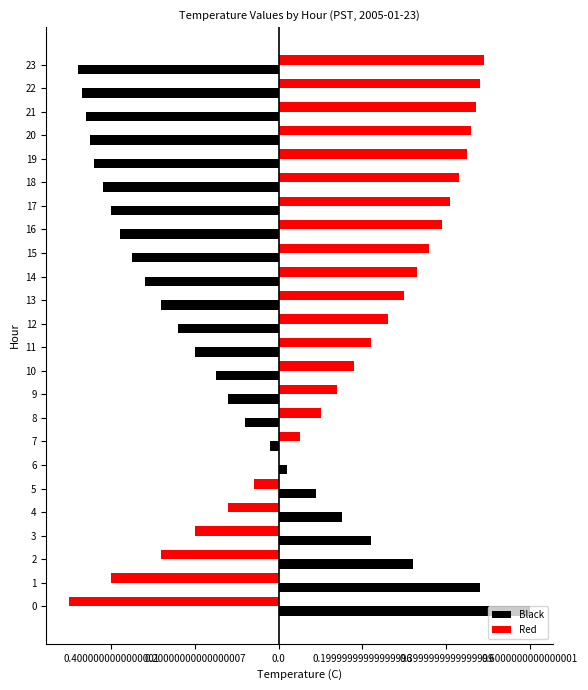

At 13, list the series in order from smallest to largest.

Black, Red